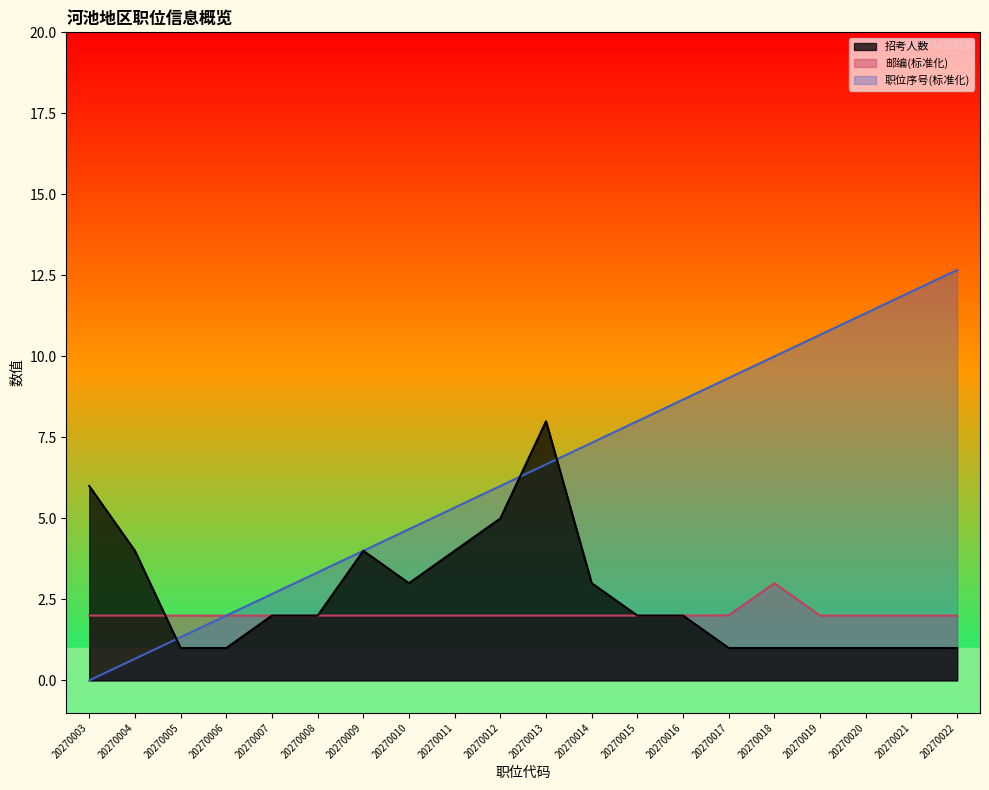

True or false: 招考人数 has a value of 3.1 at 20270016.

False